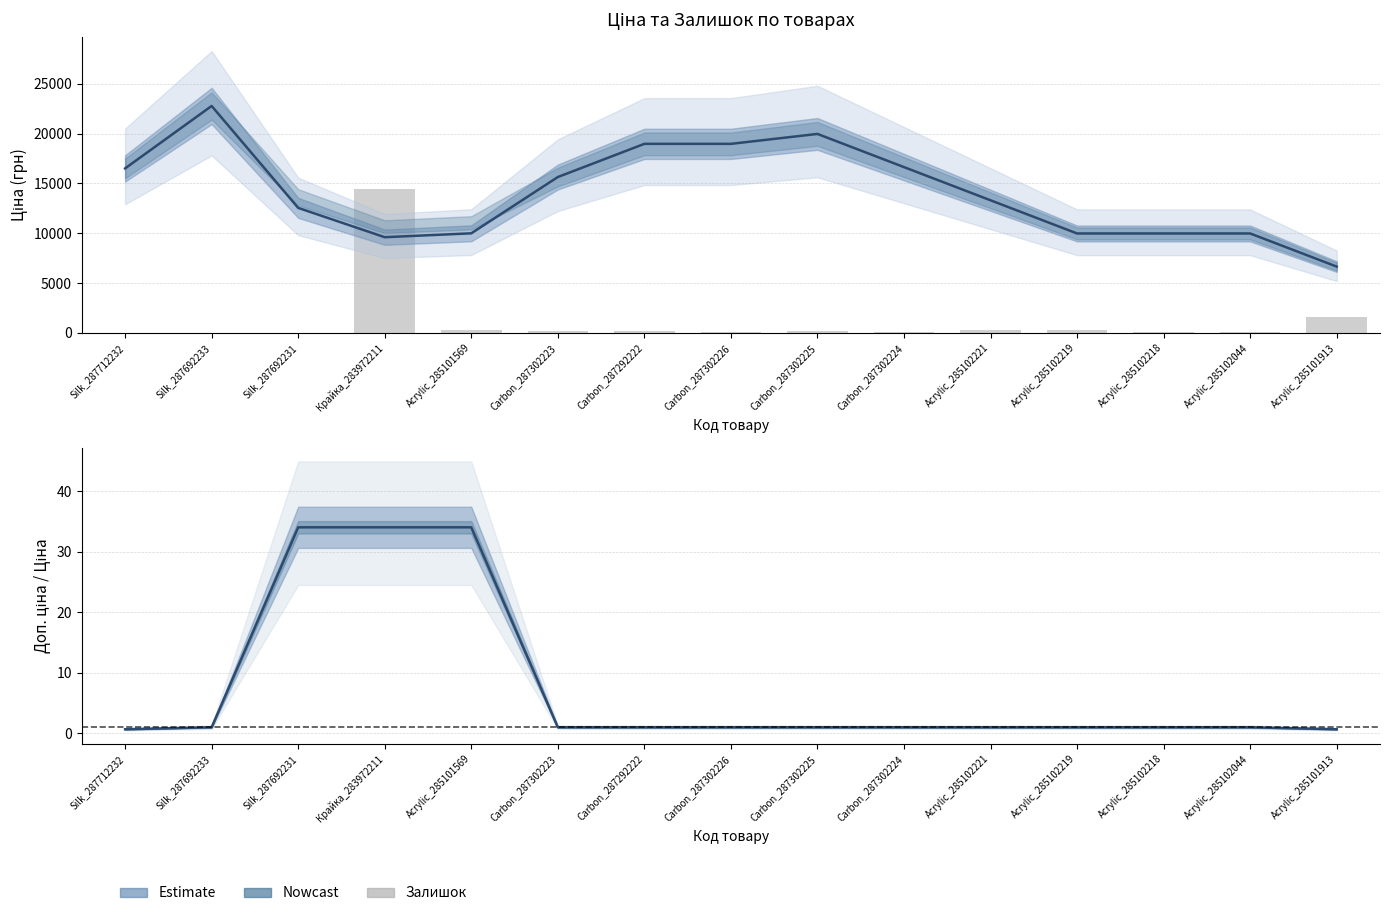

At which label is the value closest to 7200?

Acrylic_285101913